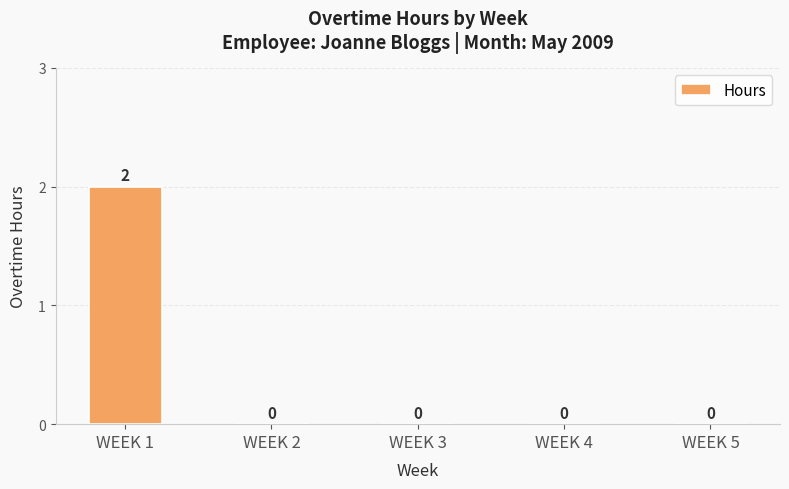

Which category has the highest value across all series?

WEEK 1